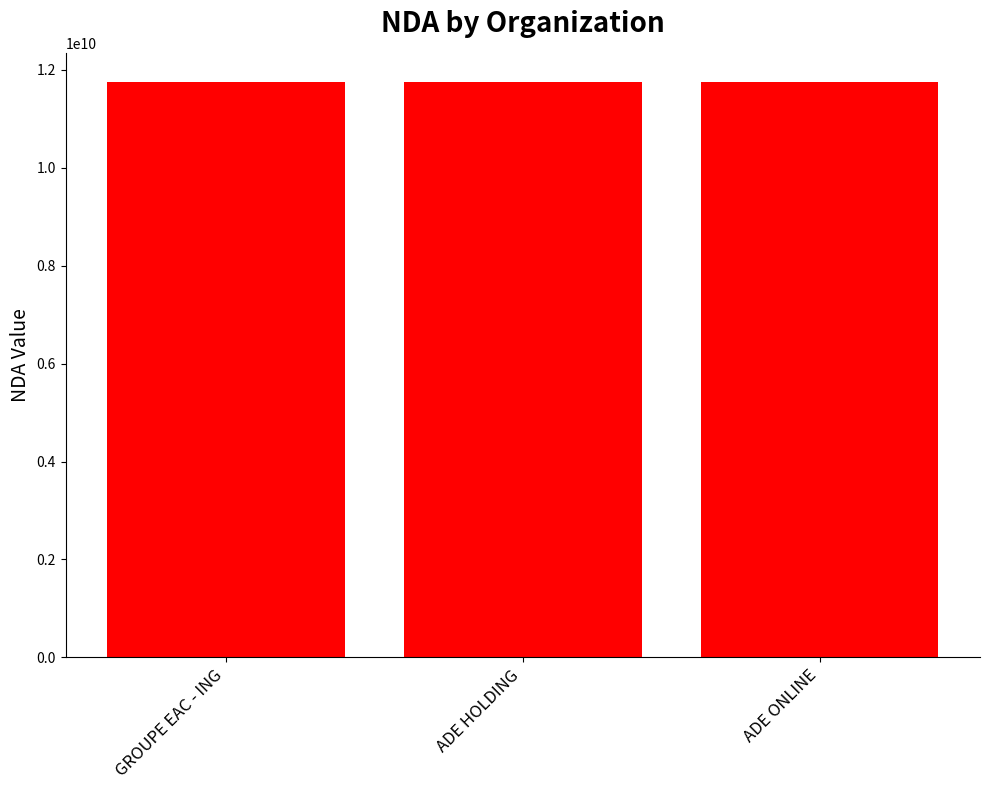

What is the minimum value shown in the chart?

11753262975